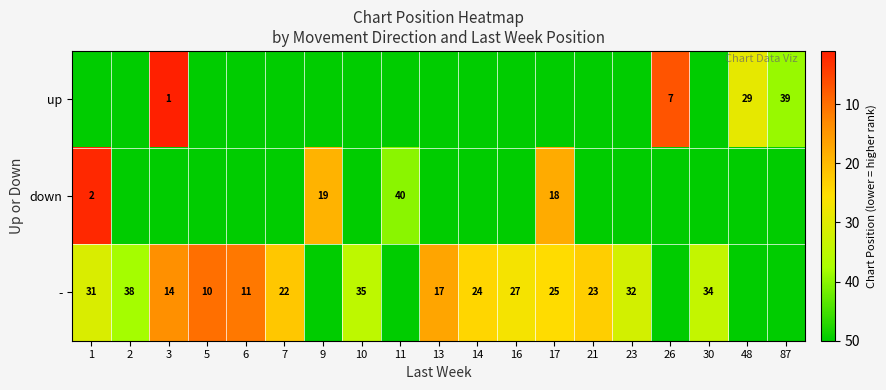

The - series shows 29 at 13. True or false?

False